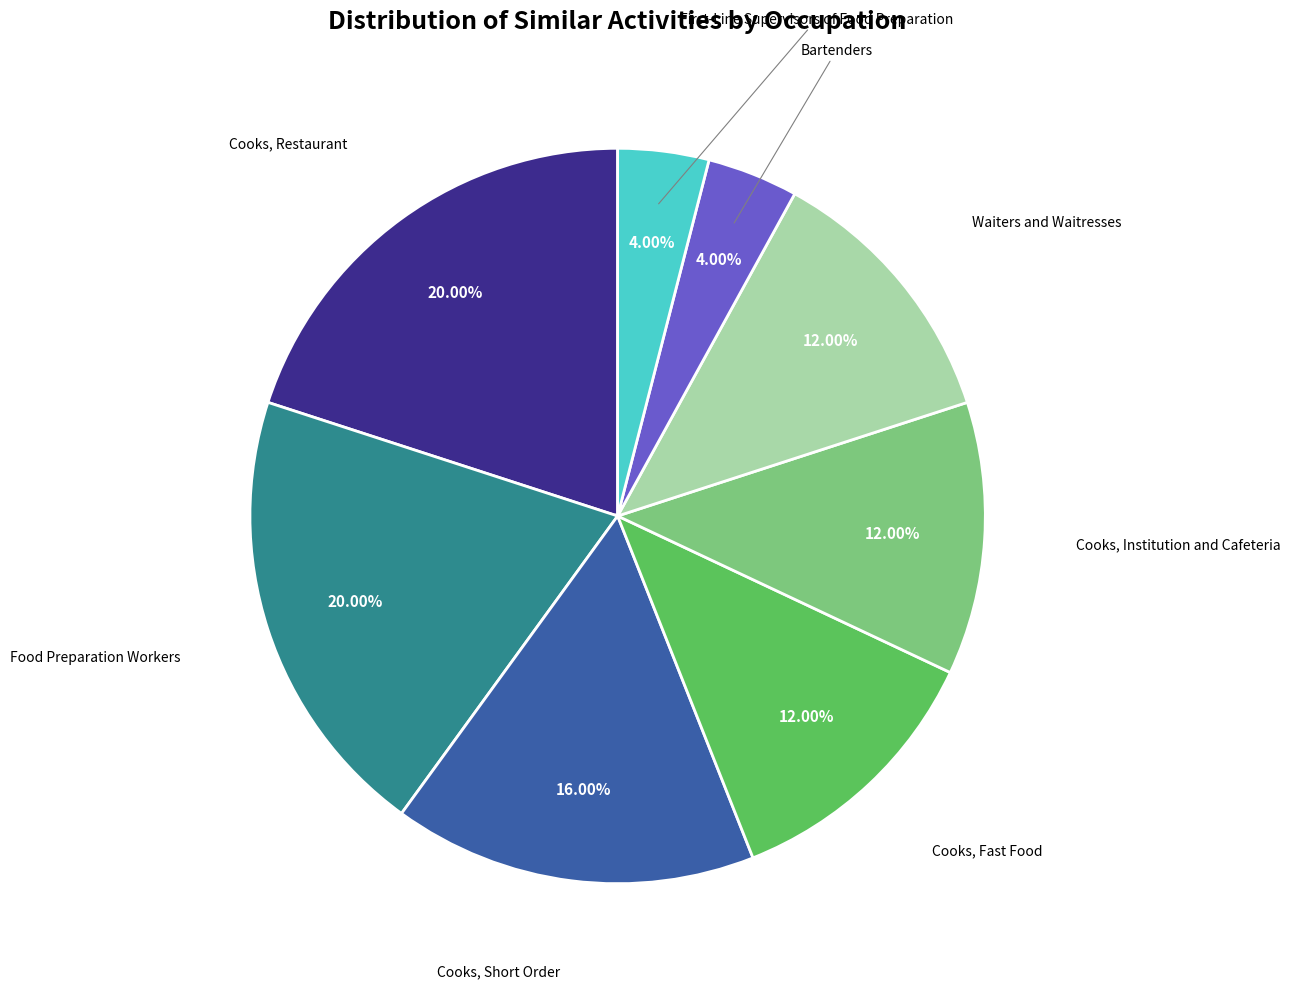

Is there a majority slice in this chart?

No